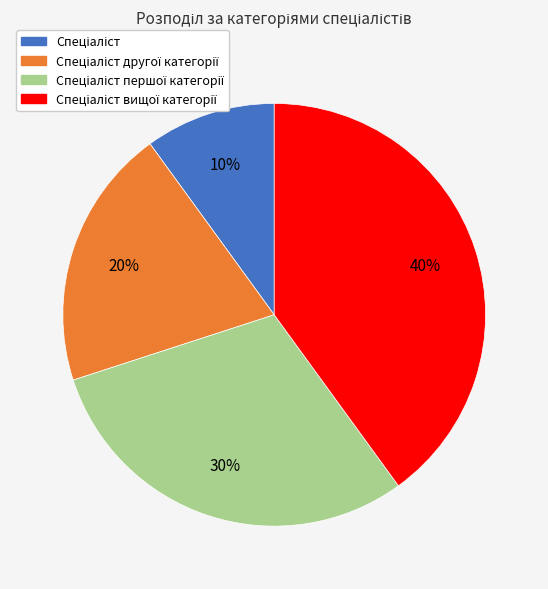

To the nearest percent, what is the difference between the largest and smallest slice percentages?

30%